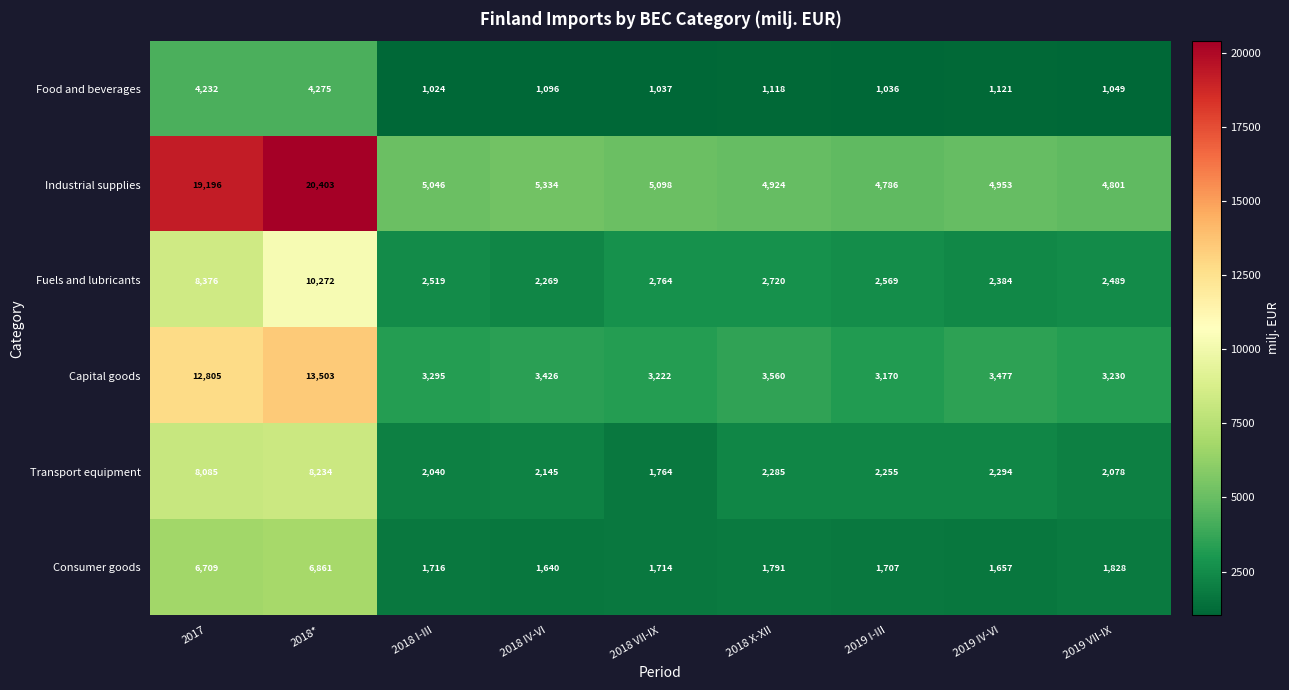

Which series has the largest total across all categories?

Industrial supplies